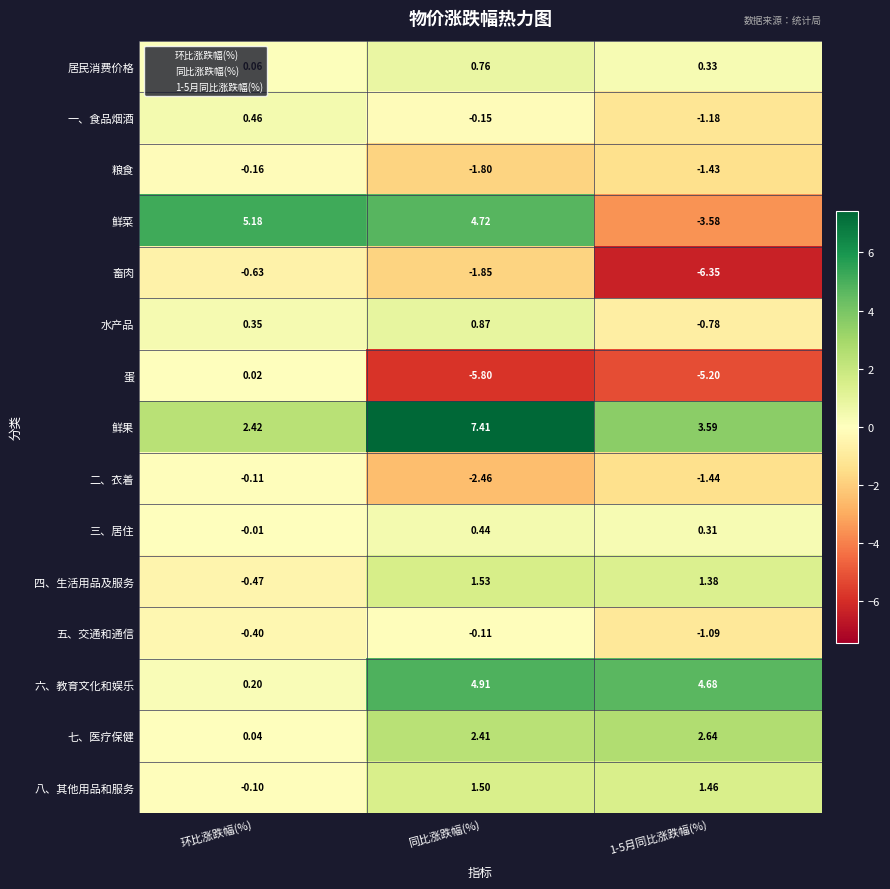

Which category has the highest value in the 八、其他用品和服务 series?

同比涨跌幅(%)